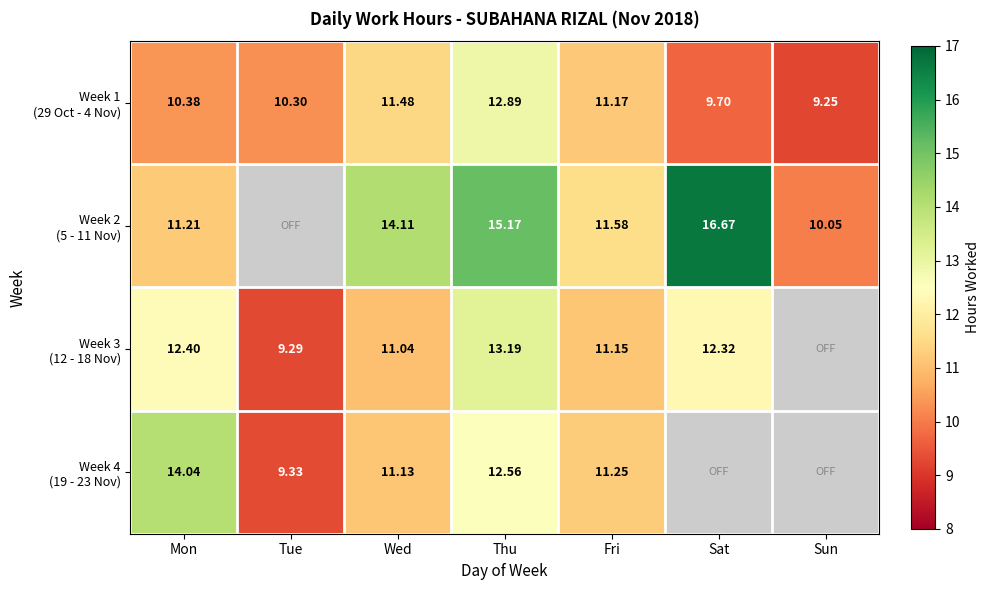

How many data points in Week 4 (19 - 23 Nov) are above 12?

2